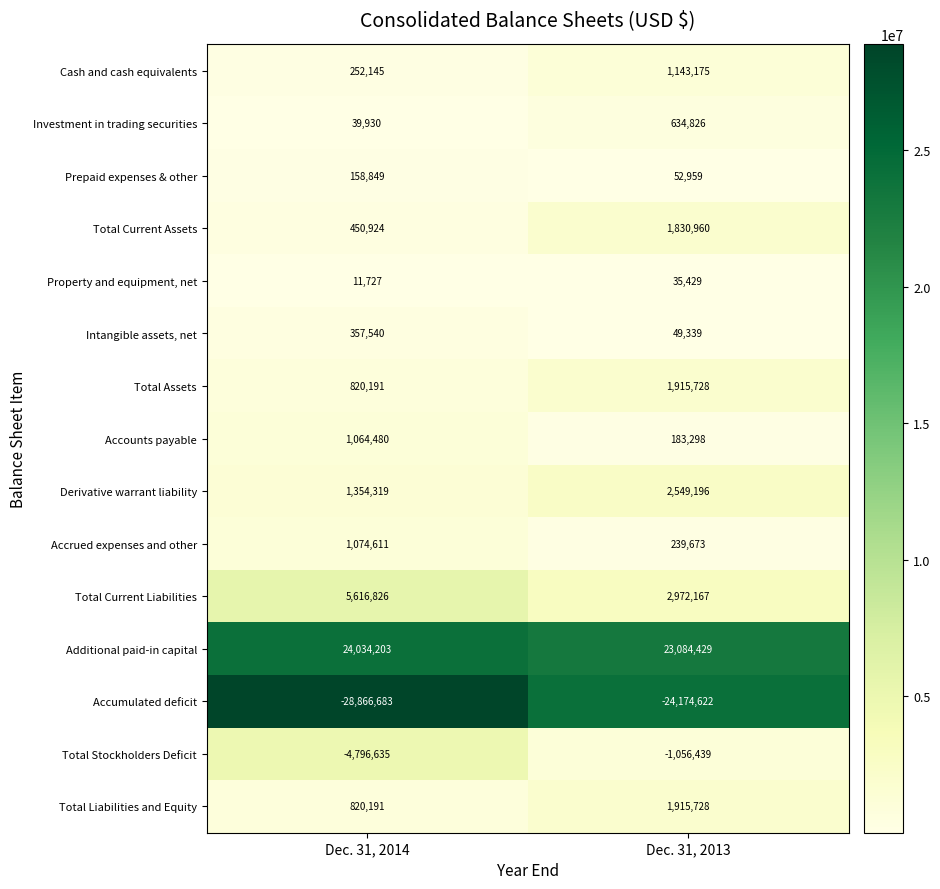

Rank the categories by Cash and cash equivalents value from highest to lowest.

Dec. 31, 2013, Dec. 31, 2014